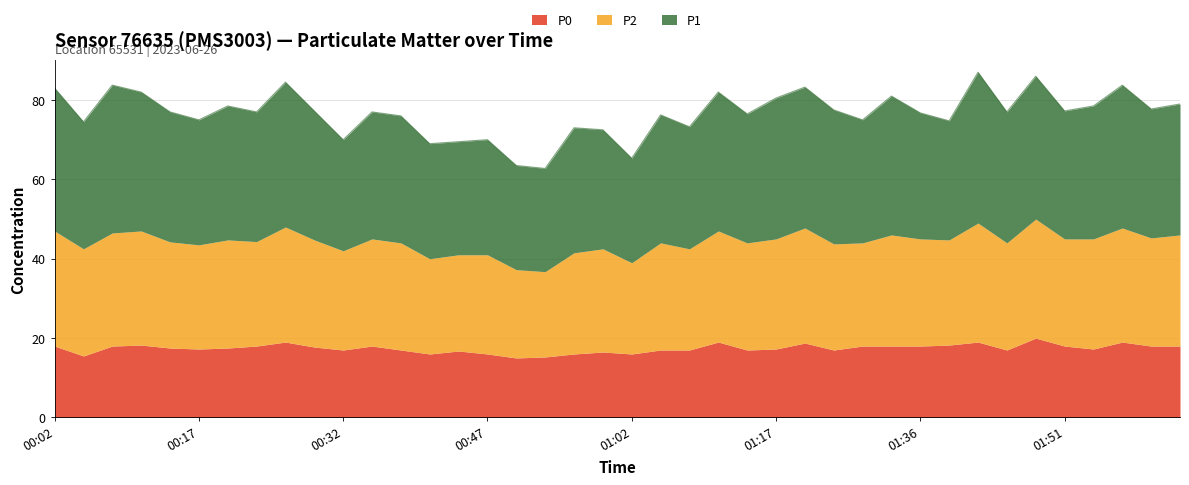

Where is P1 nearest to the value 32?

00:05